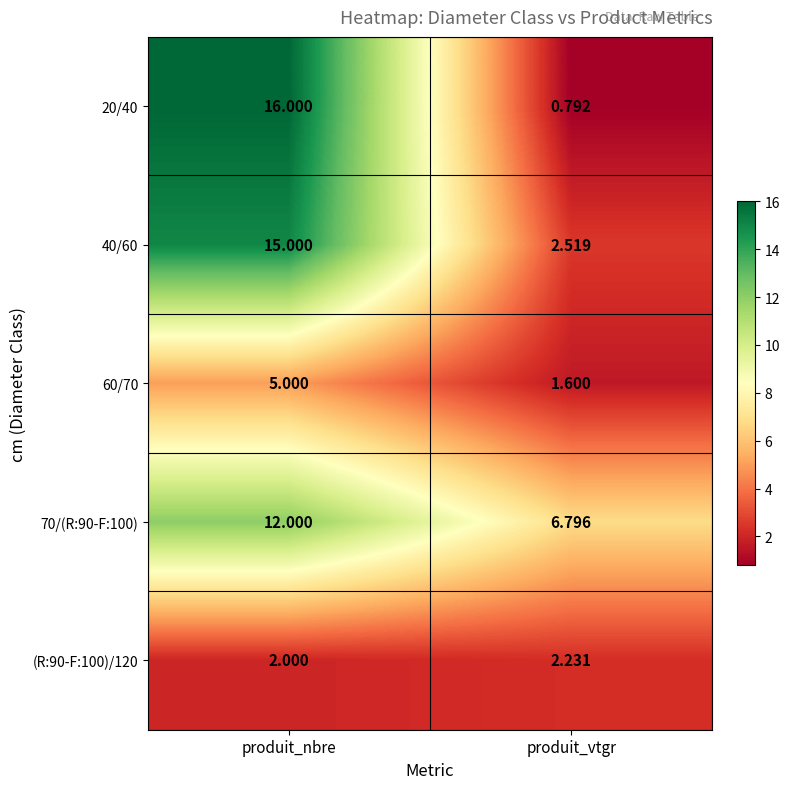

Where is 60/70 nearest to the value 3?

produit_vtgr